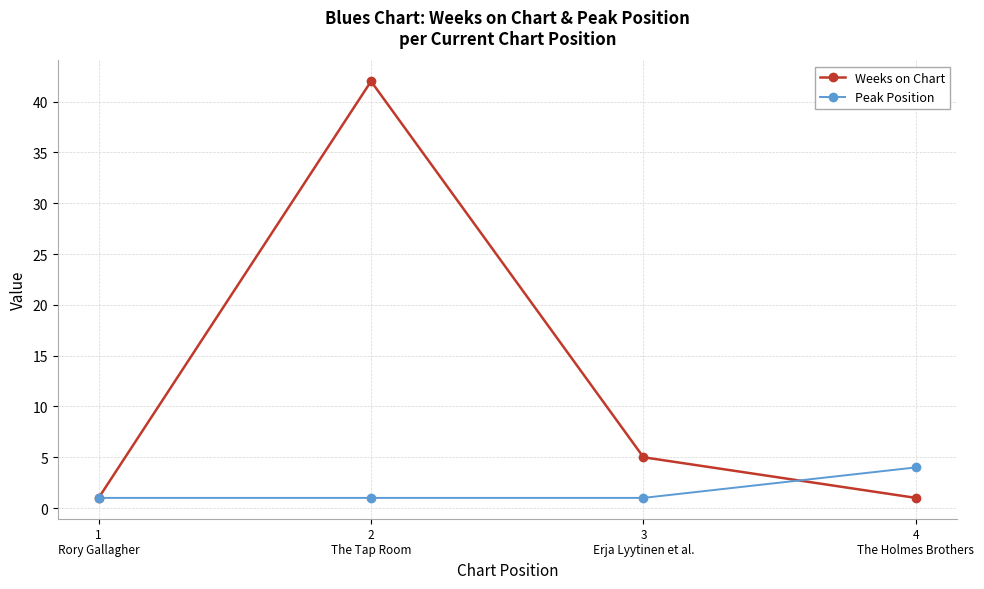

Which series changed the most between 1
Rory Gallagher and 3
Erja Lyytinen et al.?

Weeks on Chart